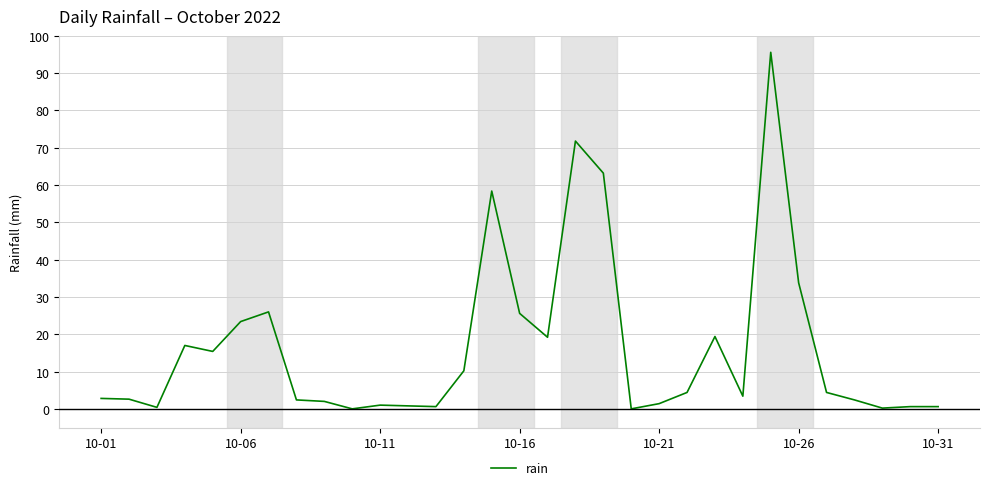

How many lines are shown in the chart?

1